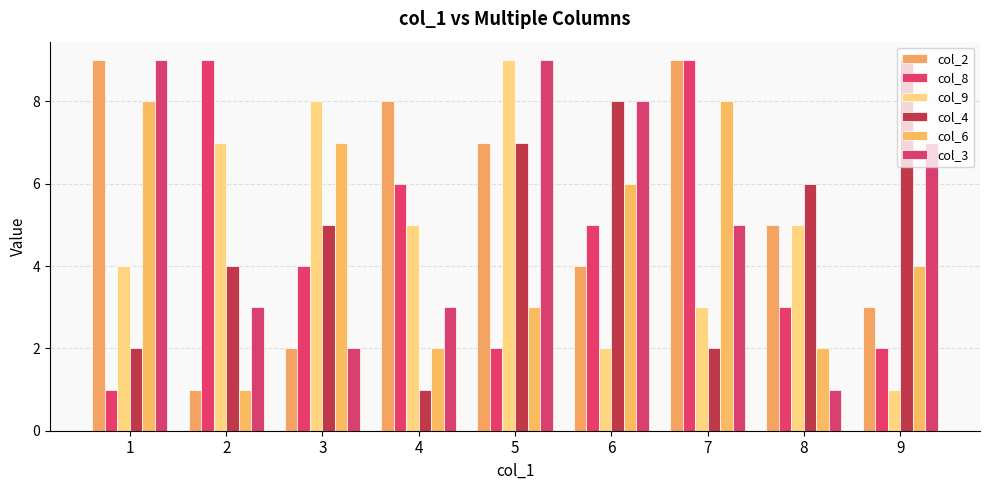

What is the value of the col_9 bar at the 6th from the left?

2